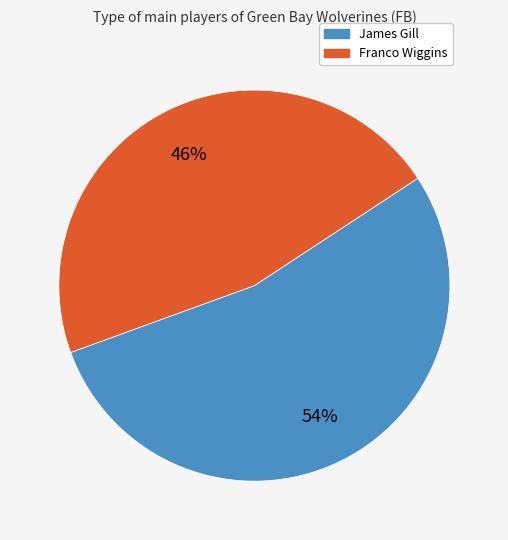

Count the number of slices in the pie.

2